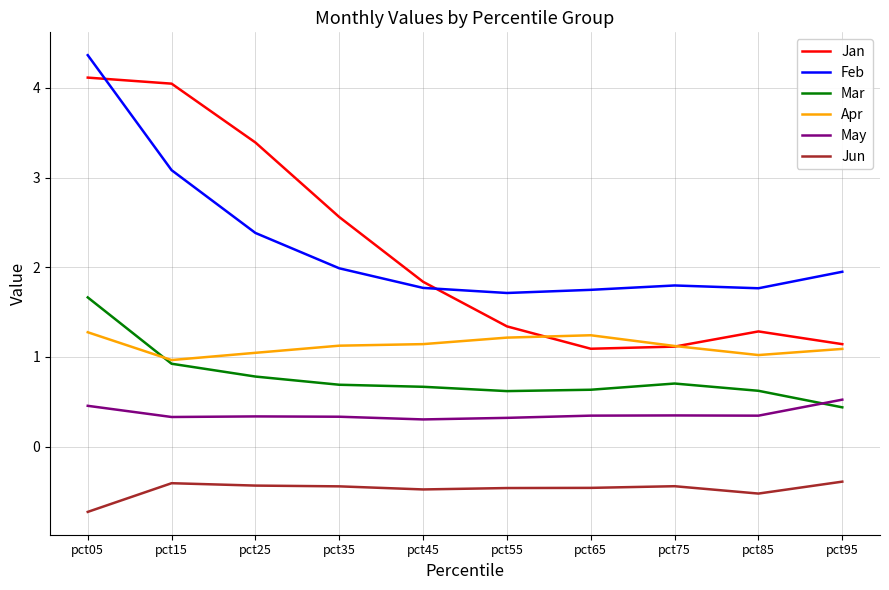

What are all the series names shown in the legend?

Jan, Feb, Mar, Apr, May, Jun